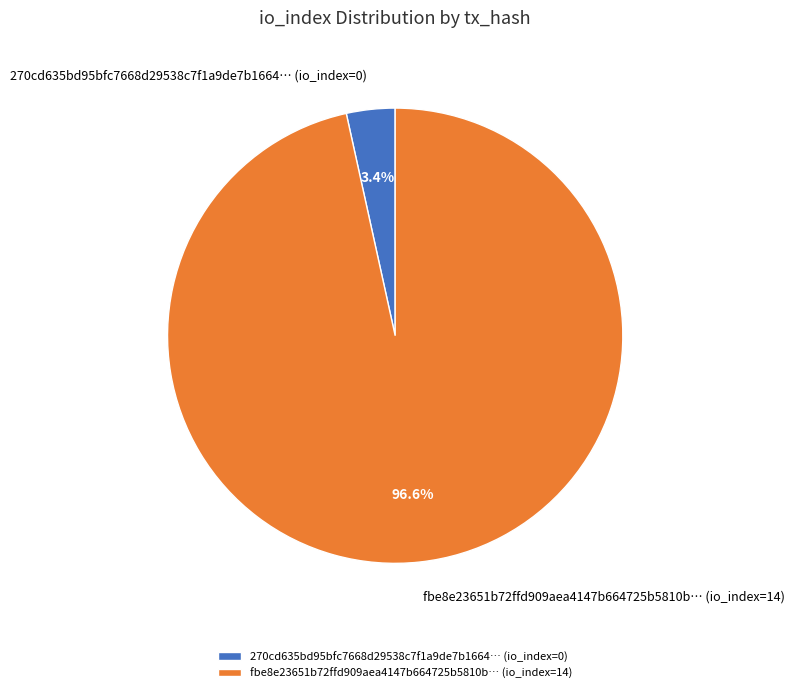

To the nearest percent, what is the average slice percentage?

50%